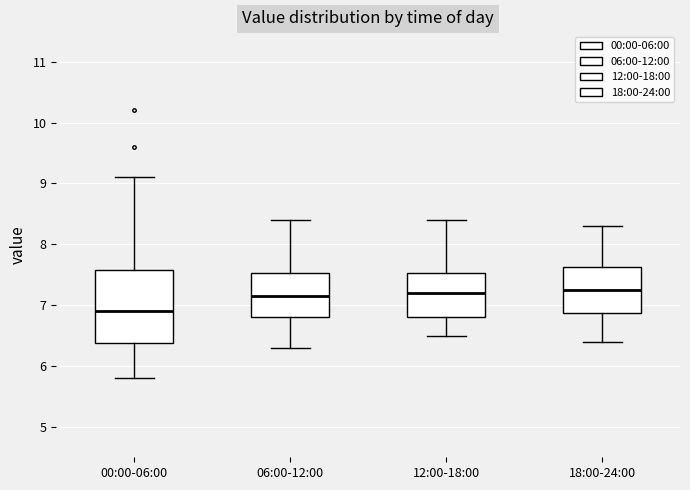

Reading left to right, transcribe this box plot: for each box, give where its median line is, the range the box spans, and where its two whiskers end, as read against the y-axis. The values are not printed on the chart, so give them approximately, as read against the axis.

00:00-06:00: median 6.9, box 6.4 to 7.6, whiskers 5.8 to 9.1
06:00-12:00: median 7.2, box 6.8 to 7.5, whiskers 6.3 to 8.4
12:00-18:00: median 7.2, box 6.8 to 7.5, whiskers 6.5 to 8.4
18:00-24:00: median 7.3, box 6.9 to 7.6, whiskers 6.4 to 8.3